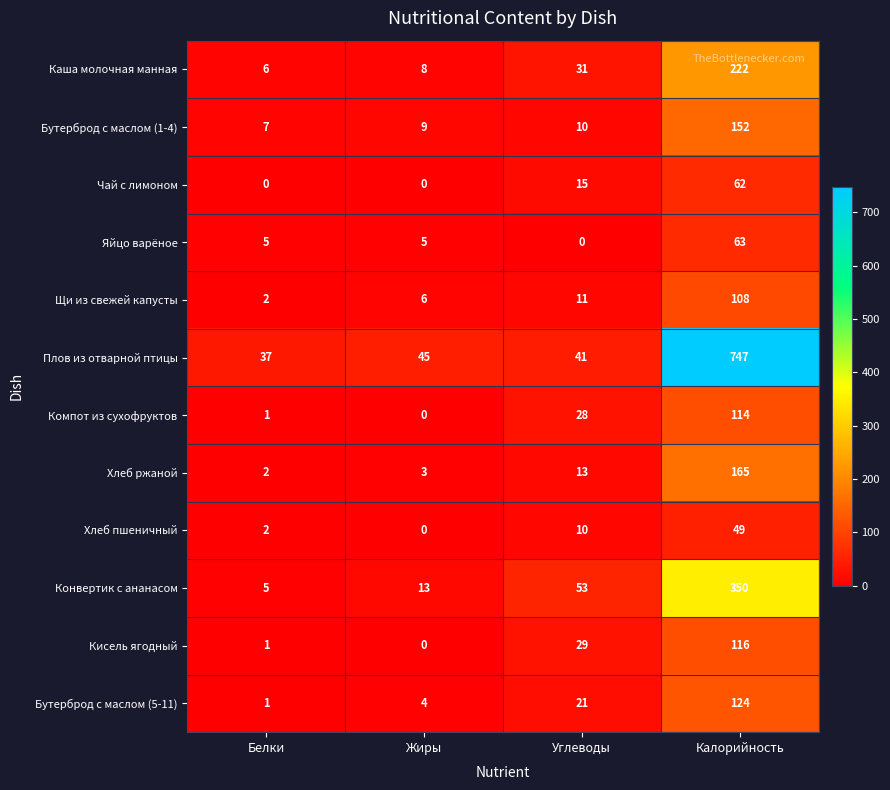

Is it true that Щи из свежей капусты equals 2 at Белки?

True